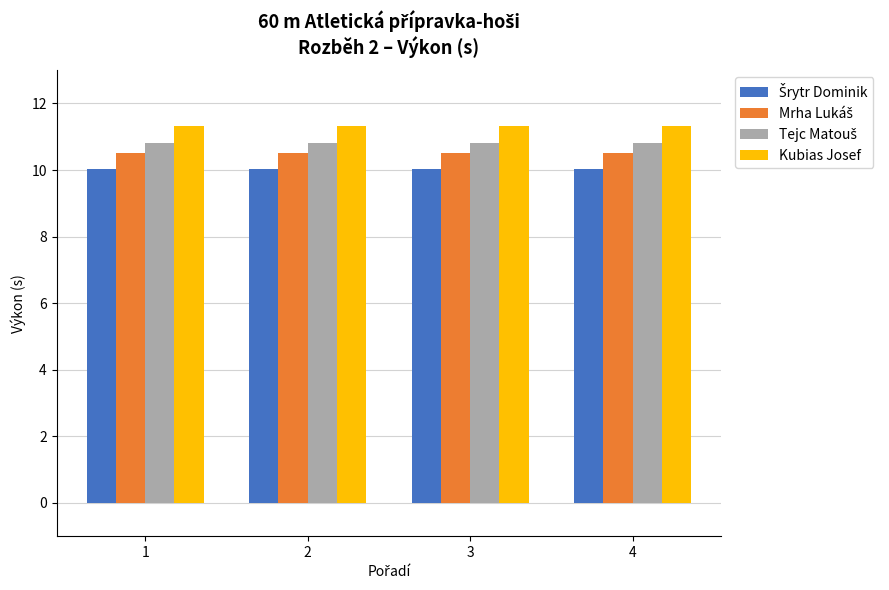

What is the smallest value displayed?

10.0